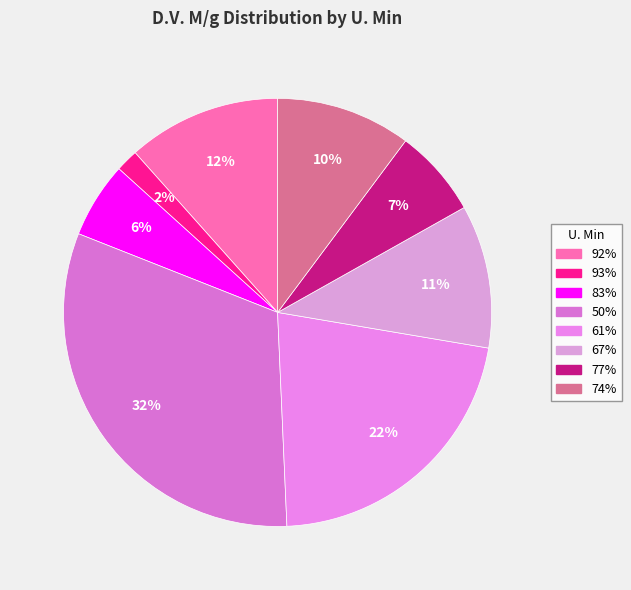

How many segments does this pie chart have?

8